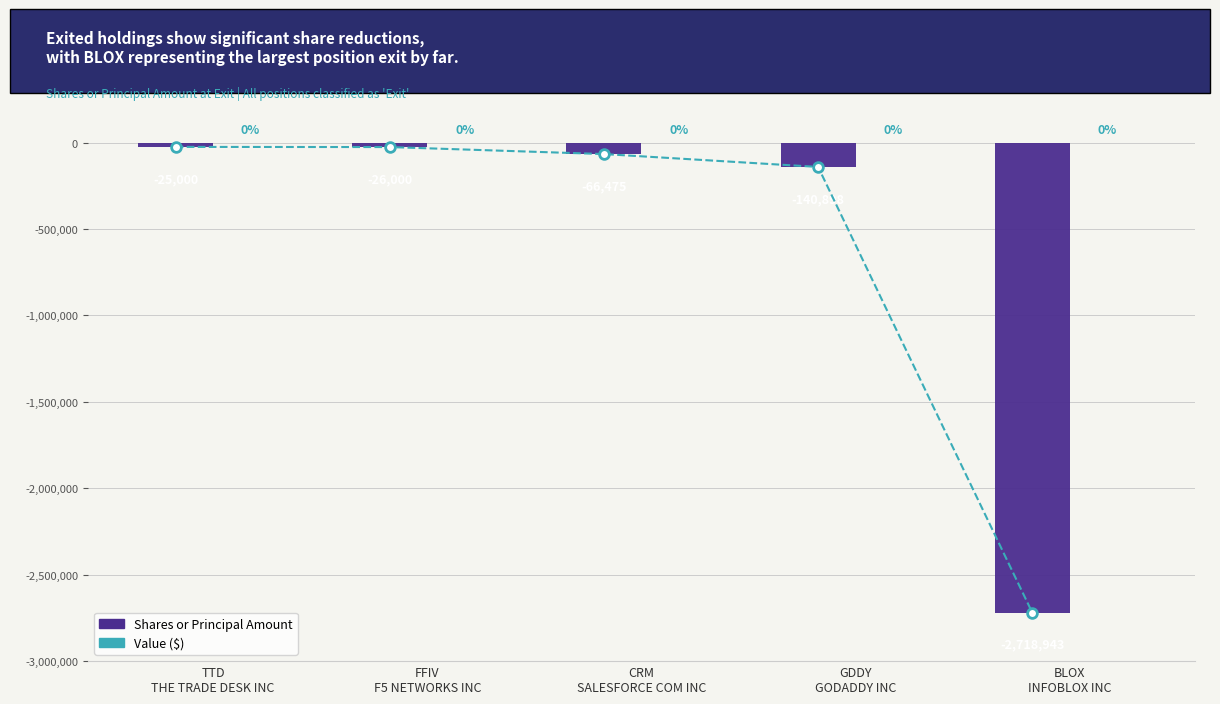

At which category is the sum across all series the highest?

TTD
THE TRADE DESK INC